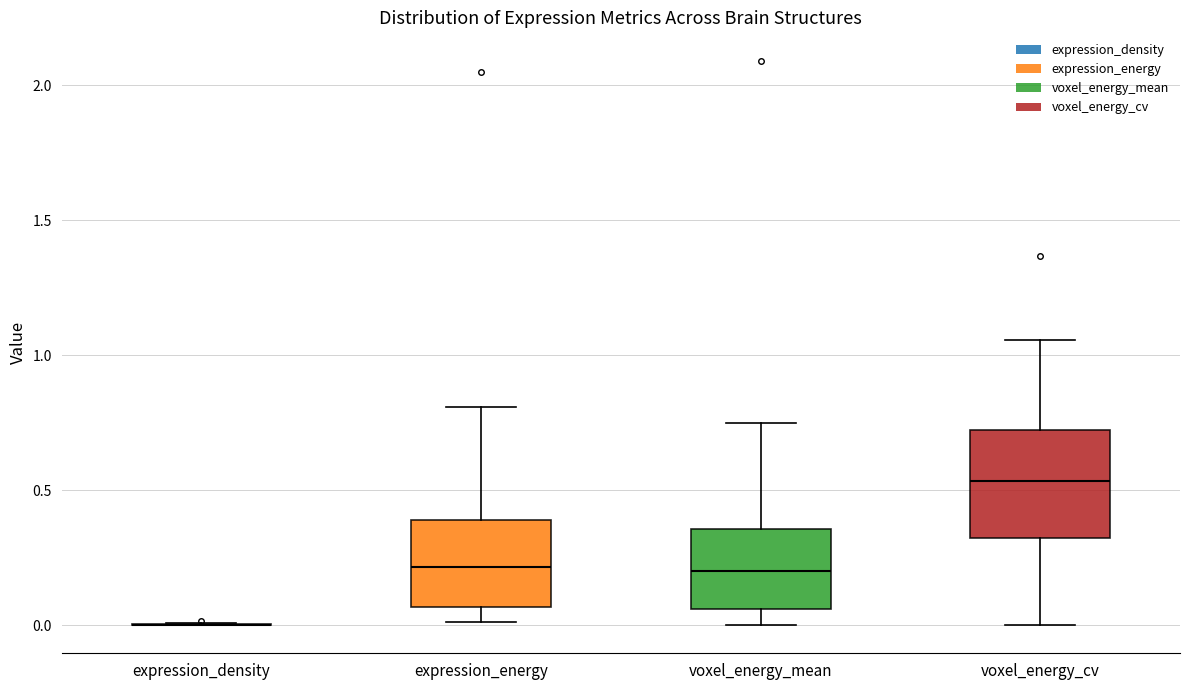

Where is the lower edge of the box for voxel_energy_cv on the y-axis? The values are not printed on the chart, so give them approximately, as read against the axis.

0.30